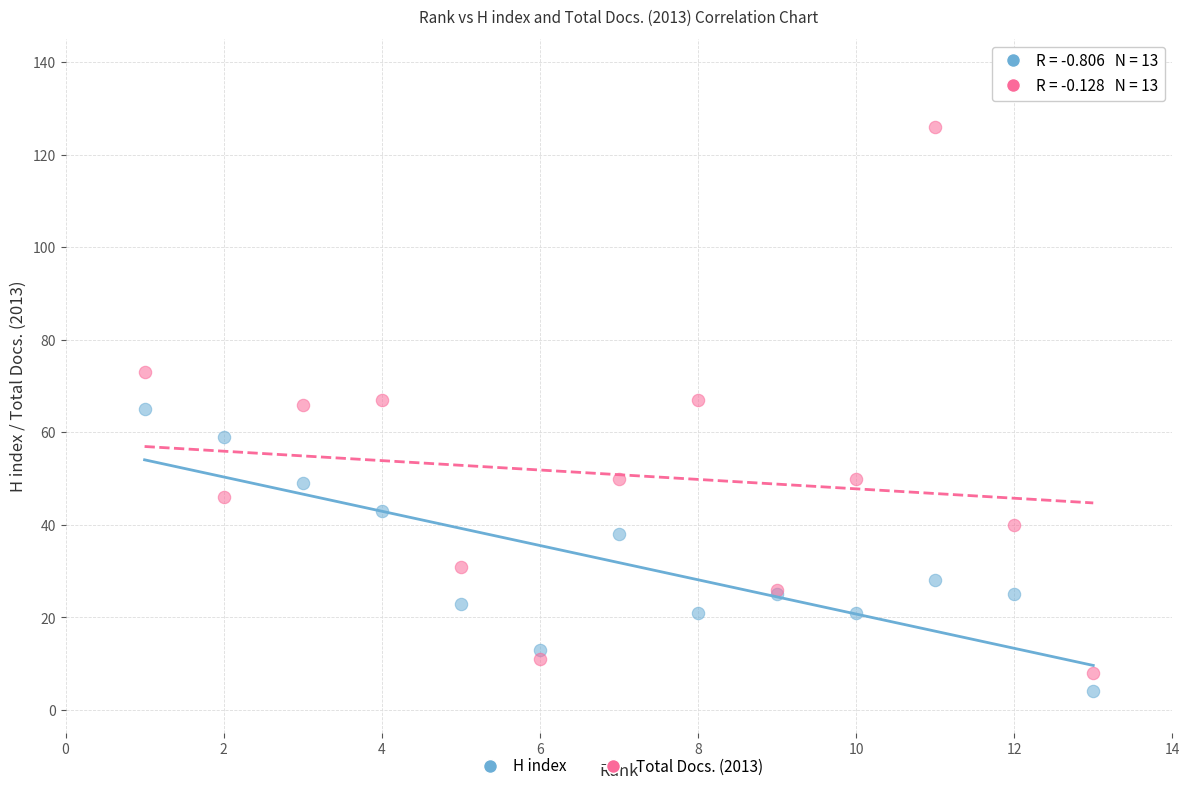

Which series contains the highest Y value?

Total Docs. (2013)